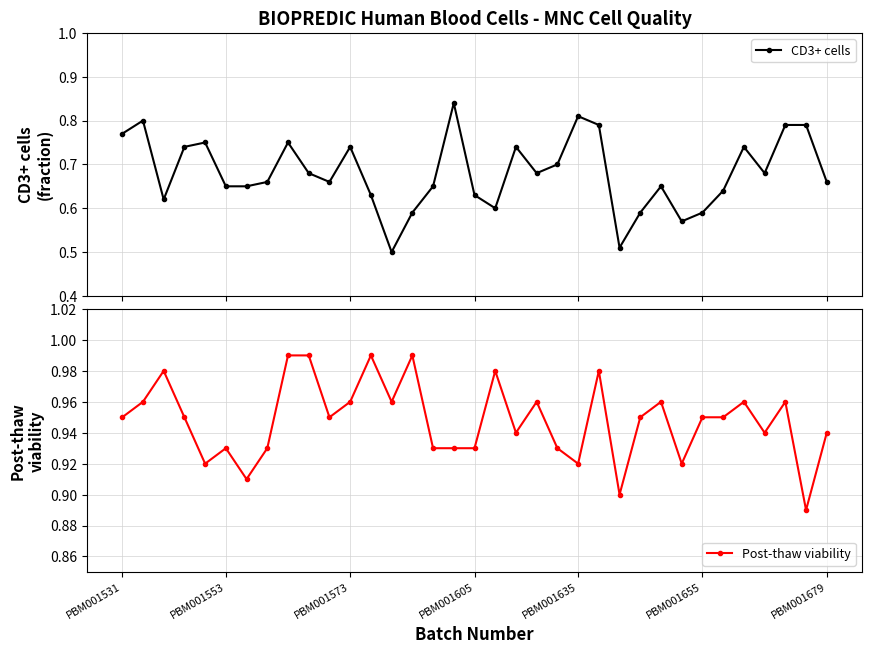

Which series has the widest spread of values?

CD3+ cells